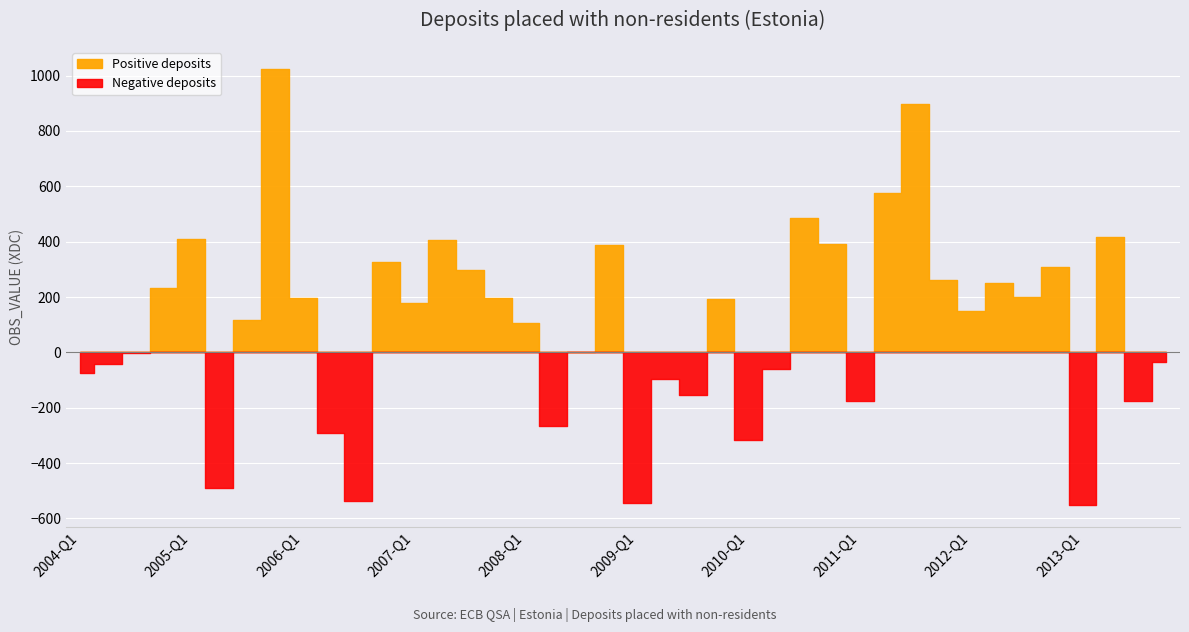

List the labels in order of value, largest first.

2005-Q4, 2011-Q3, 2011-Q2, 2010-Q3, 2013-Q2, 2005-Q1, 2007-Q2, 2010-Q4, 2008-Q4, 2006-Q4, 2012-Q4, 2007-Q3, 2011-Q4, 2012-Q2, 2004-Q4, 2012-Q3, 2006-Q1, 2007-Q4, 2009-Q4, 2007-Q1, 2012-Q1, 2005-Q3, 2008-Q1, 2008-Q3, 2004-Q3, 2013-Q4, 2004-Q2, 2010-Q2, 2004-Q1, 2009-Q2, 2009-Q3, 2011-Q1, 2013-Q3, 2008-Q2, 2006-Q2, 2010-Q1, 2005-Q2, 2006-Q3, 2009-Q1, 2013-Q1